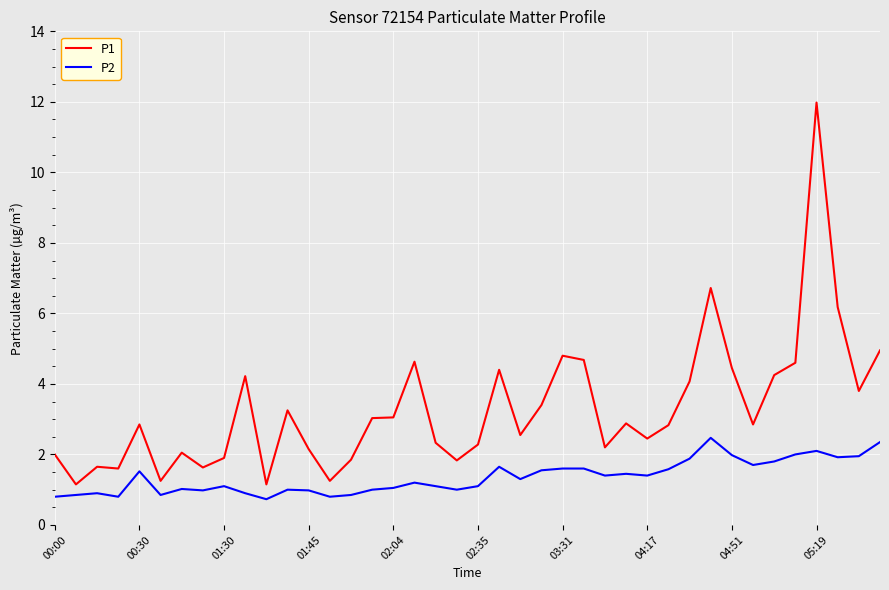

True or false: P1 and P2 intersect in this chart.

False